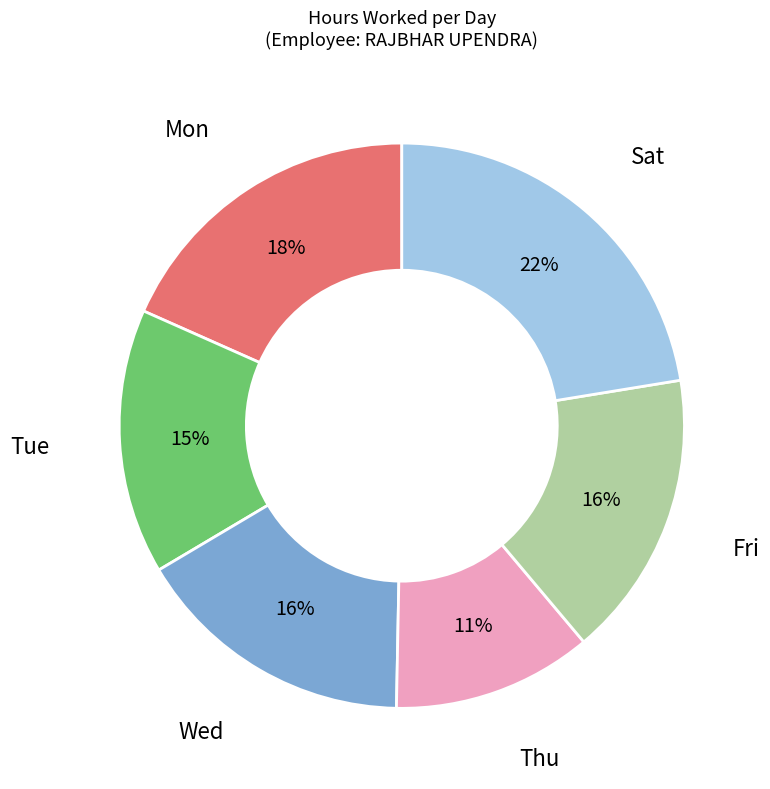

Is it true that Sat is 22% of the pie?

True